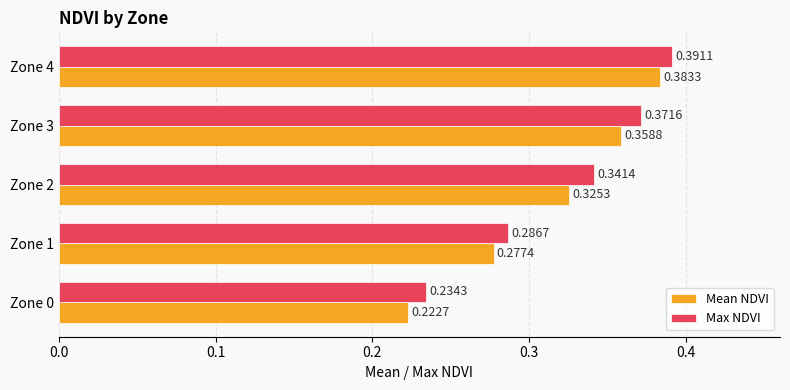

How many Mean NDVI values are between 0 and 1?

5